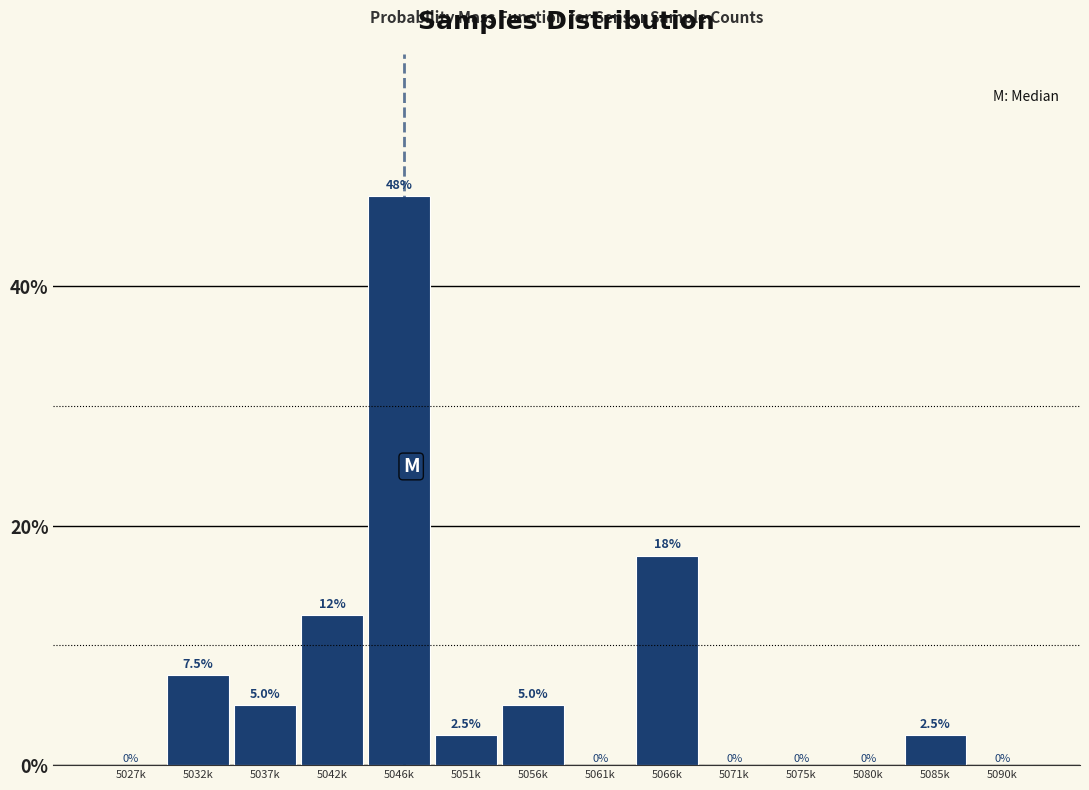

Reading left to right, extract all data points from this chart.

5027k=0.0	5032k=7.5	5037k=5.0	5042k=12.5	5046k=47.5	5051k=2.5	5056k=5.0	5061k=0.0	5066k=17.5	5071k=0.0	5075k=0.0	5080k=0.0	5085k=2.5	5090k=0.0